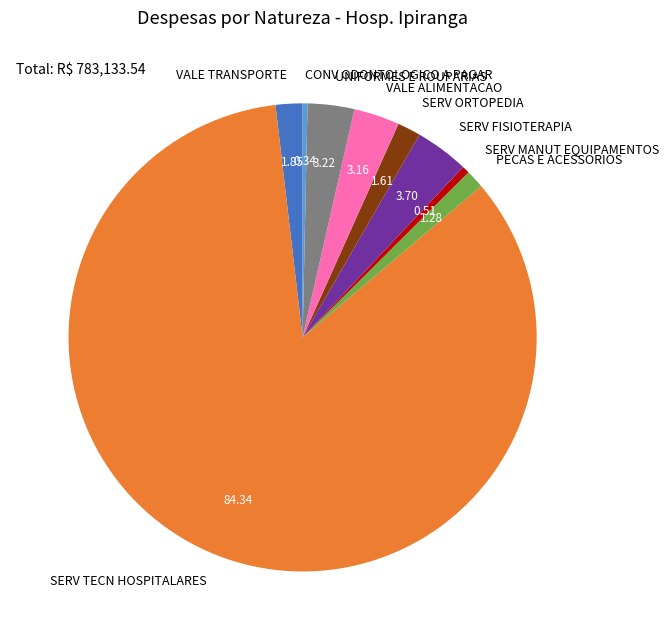

How many slices are in this pie chart?

9